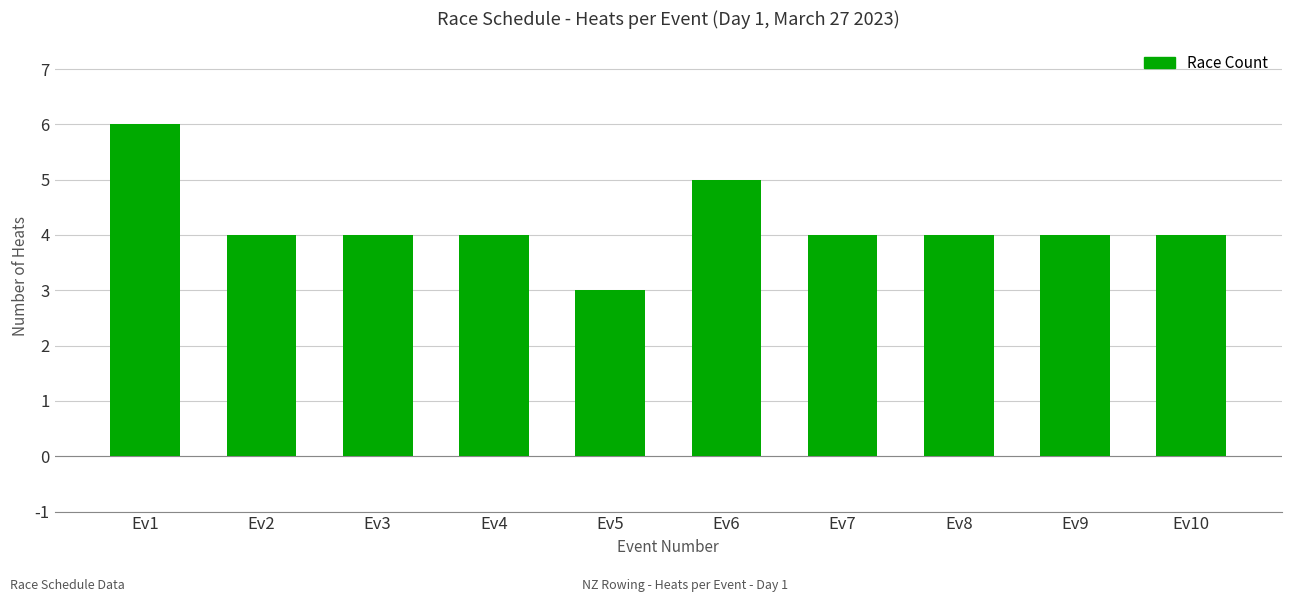

Reading right to left, extract all data points from this chart.

Ev10=4	Ev9=4	Ev8=4	Ev7=4	Ev6=5	Ev5=3	Ev4=4	Ev3=4	Ev2=4	Ev1=6